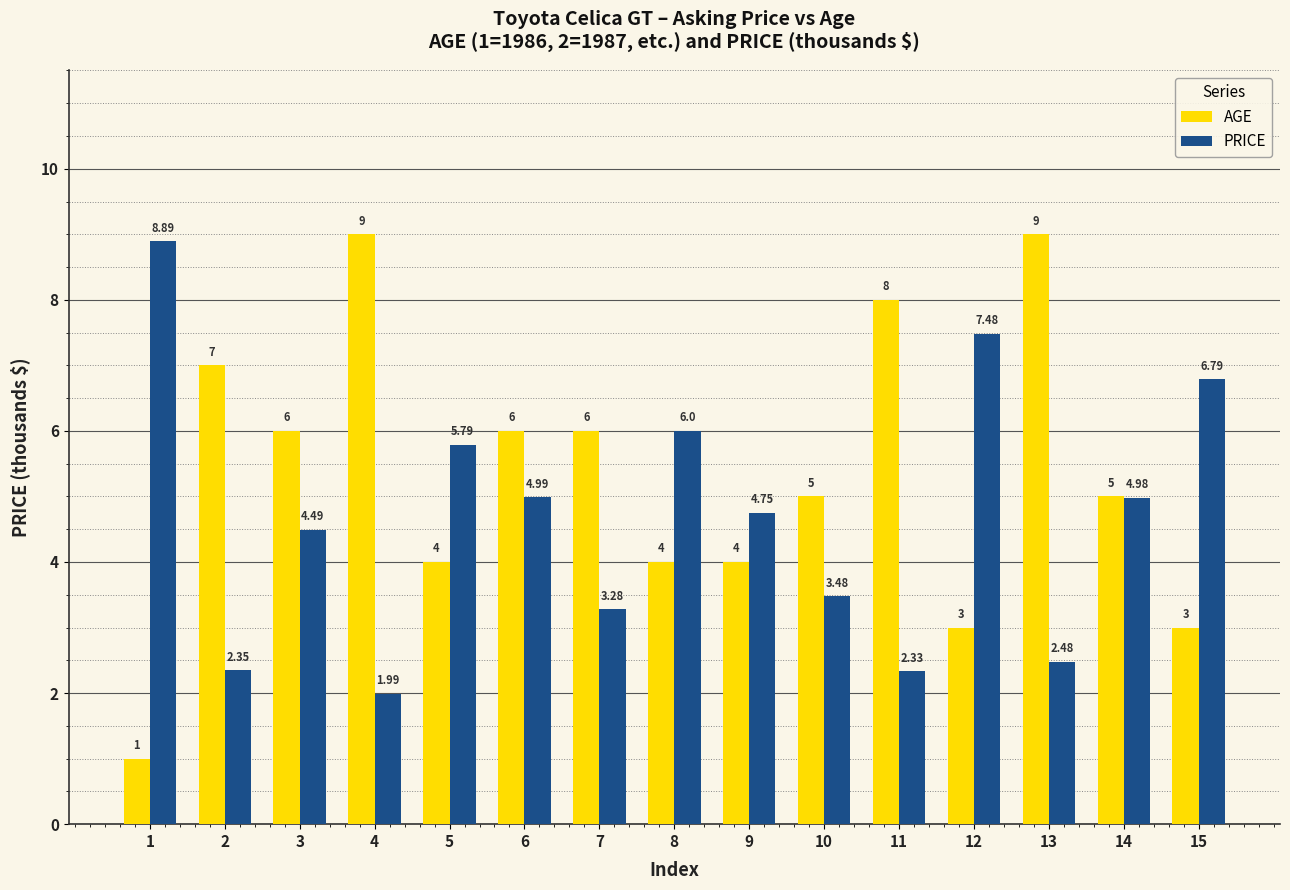

What is the maximum value shown in the chart?

9.0